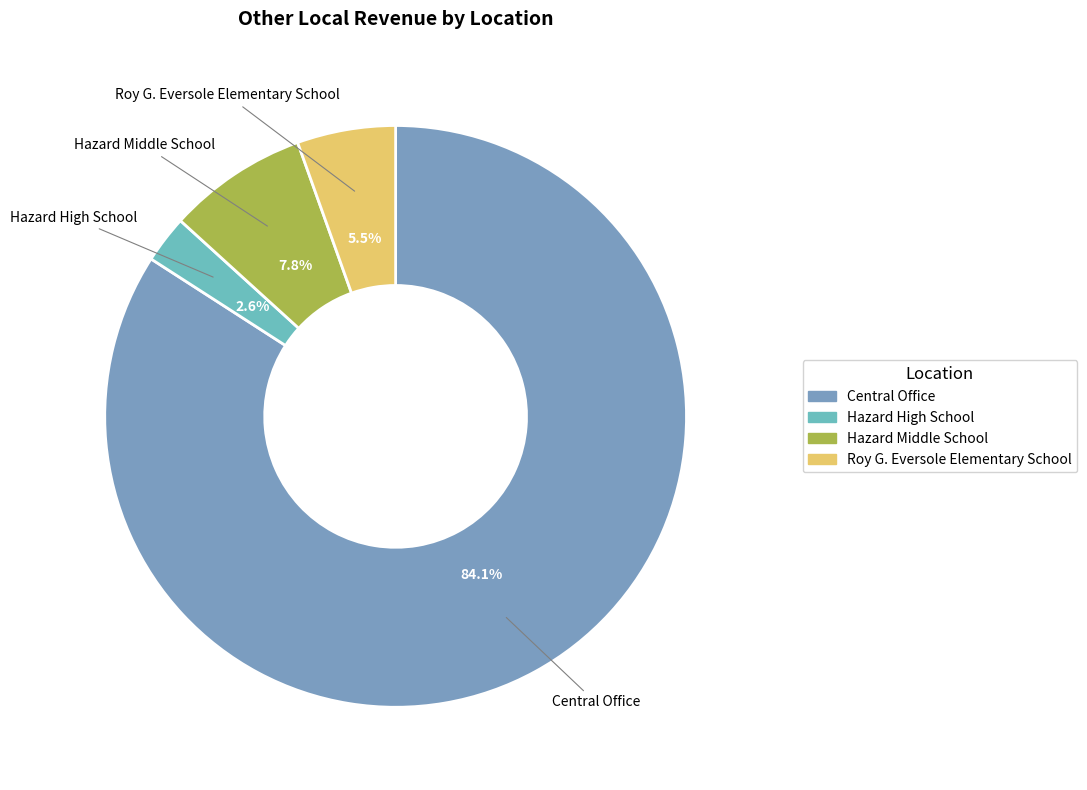

Count the number of slices in the pie.

4